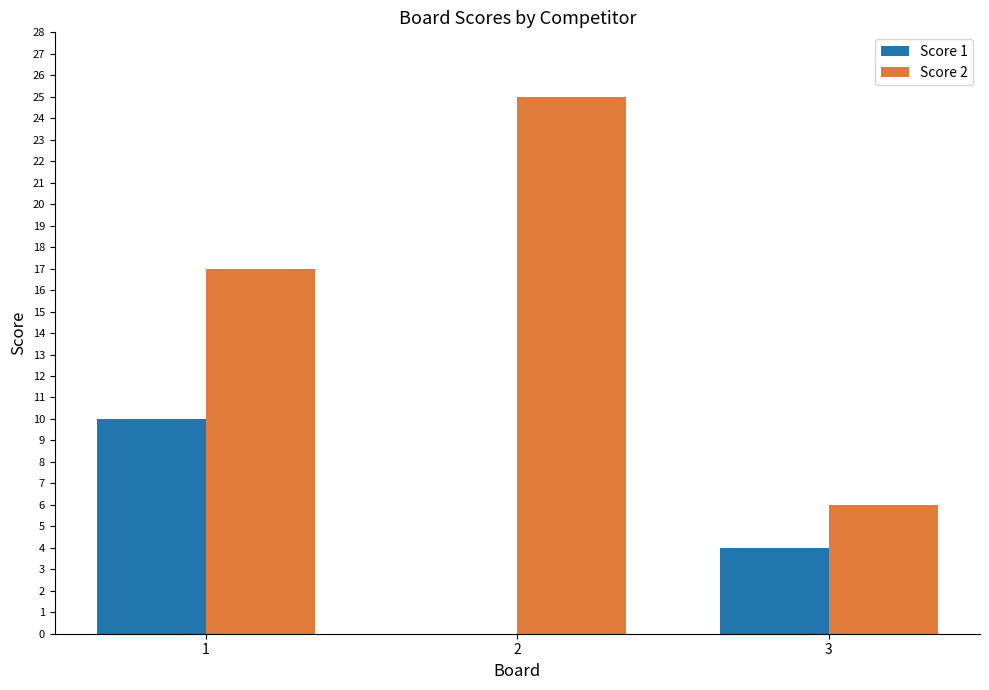

What is the greatest value displayed?

25